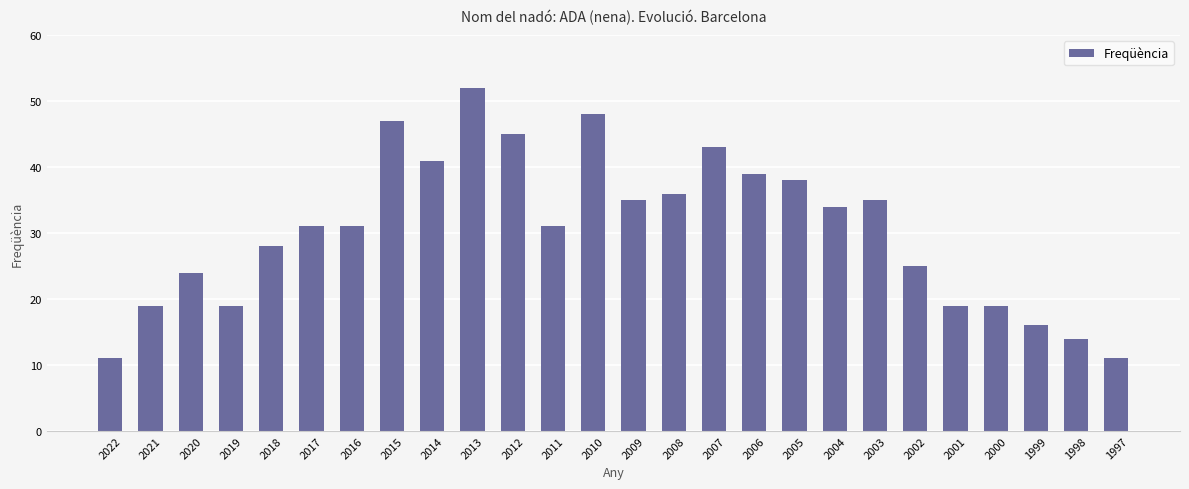

What is the change in value from 2011 to 1998?

-17